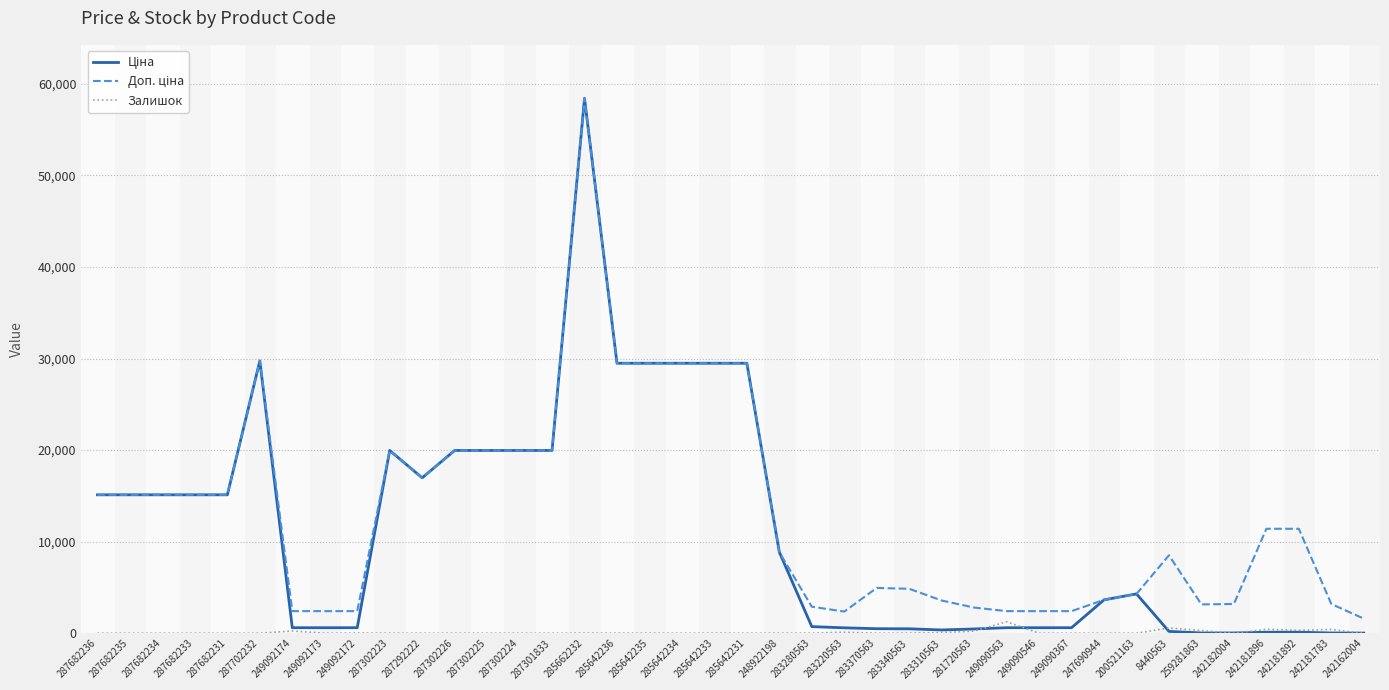

What position from the left is 259281863?

35